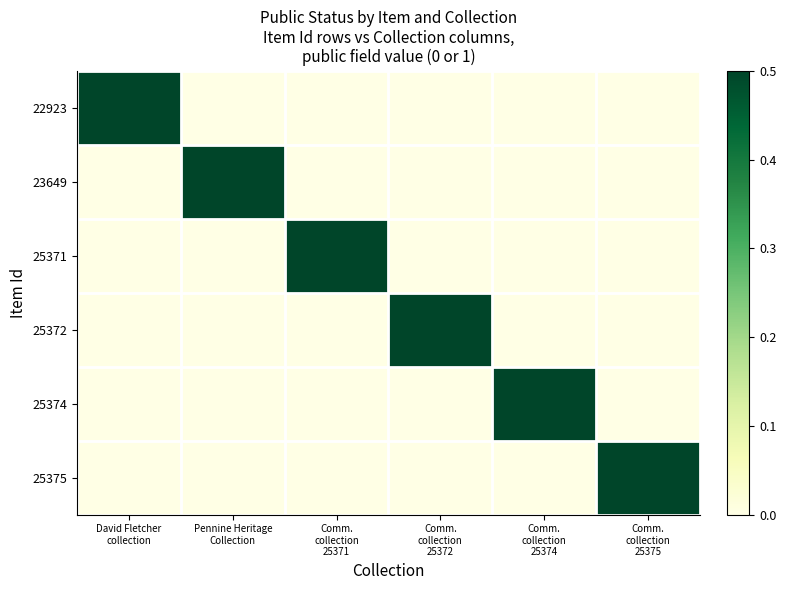

Which label corresponds to the largest value in the chart?

David Fletcher
collection